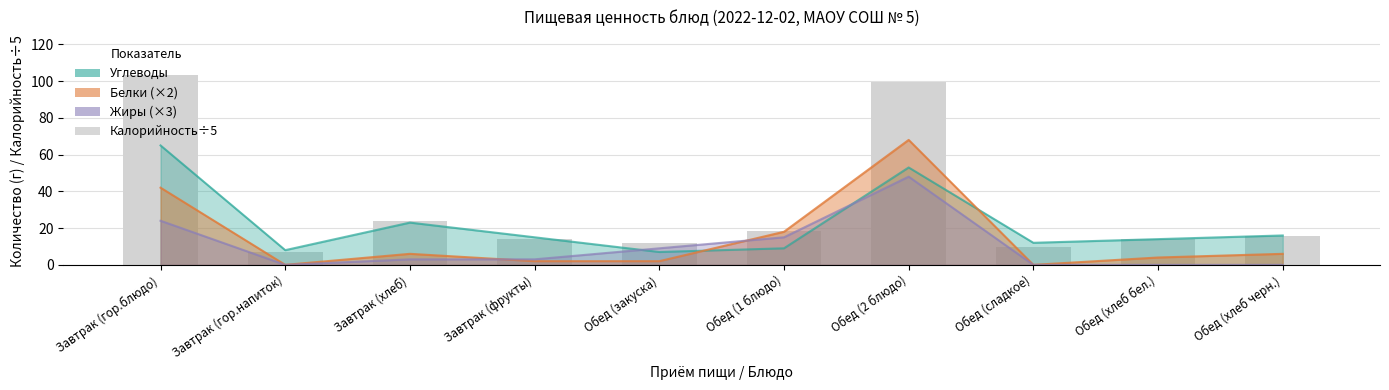

What are all the series names shown in the legend?

Калорийность, Белки, Жиры, Углеводы